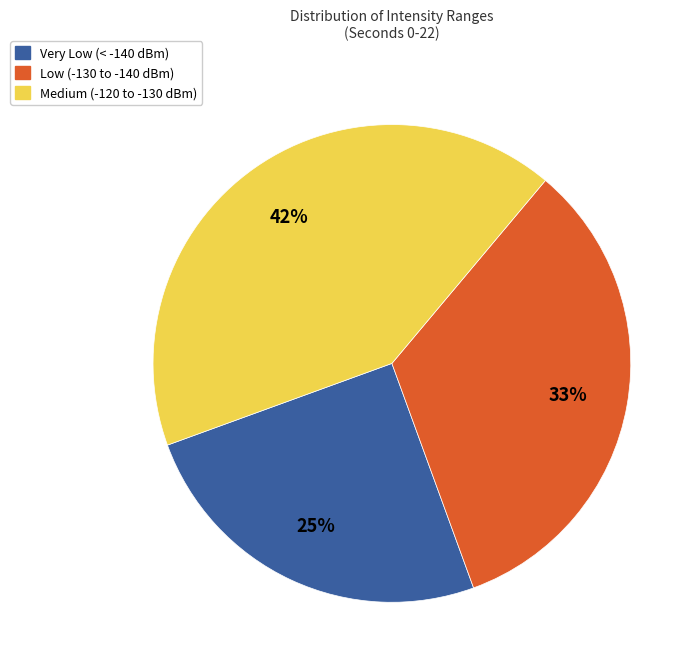

To the nearest percent, what is the difference between the largest and smallest slice percentages?

17%